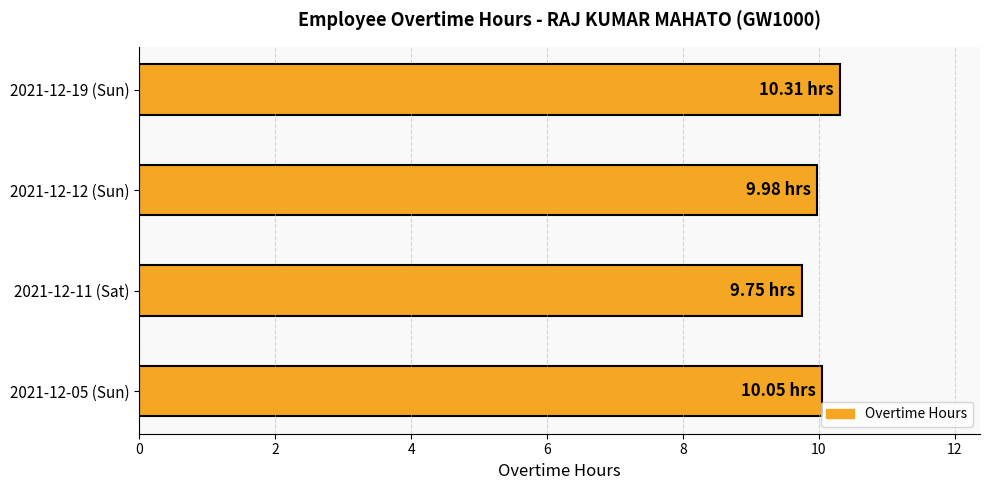

What is the difference between the values at 2021-12-11 (Sat) and 2021-12-05 (Sun)?

0.3